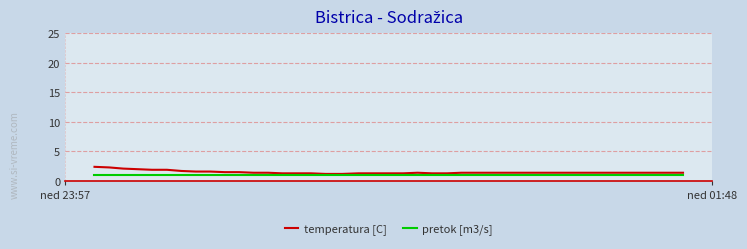

List the series in order of their overall mean, highest first.

temperatura [C], pretok [m3/s]